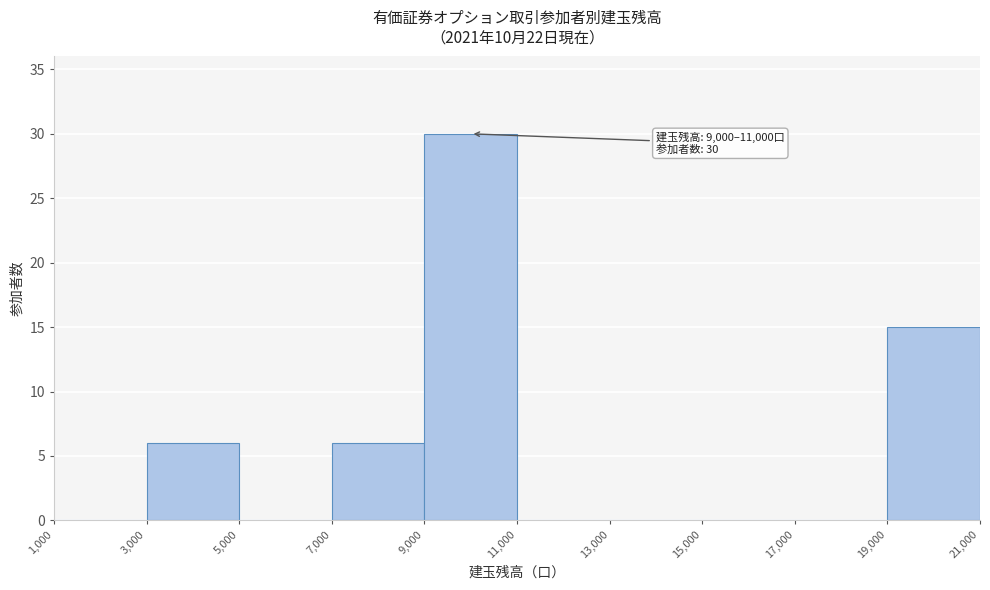

Which range on the x-axis has the tallest bar?

9,000 to 11,000